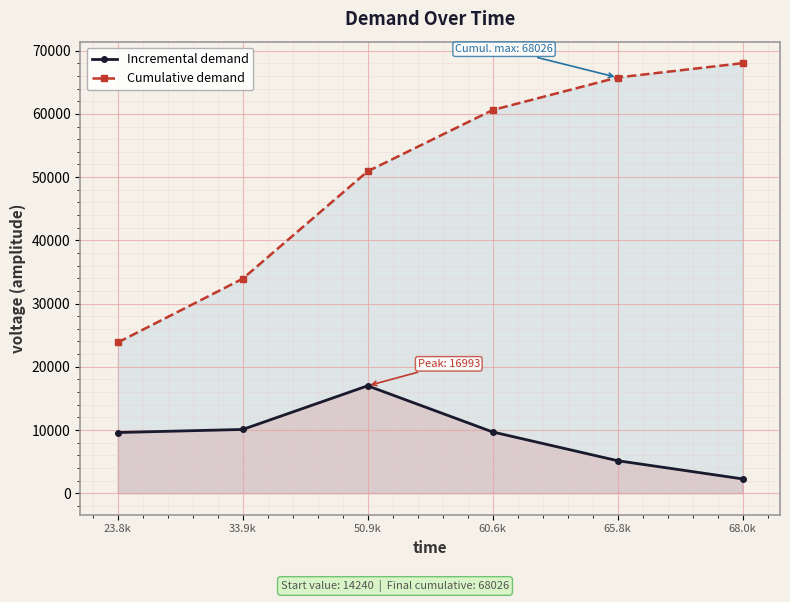

True or false: Cumulative demand has a value of 68025.9 at 68.0k.

True